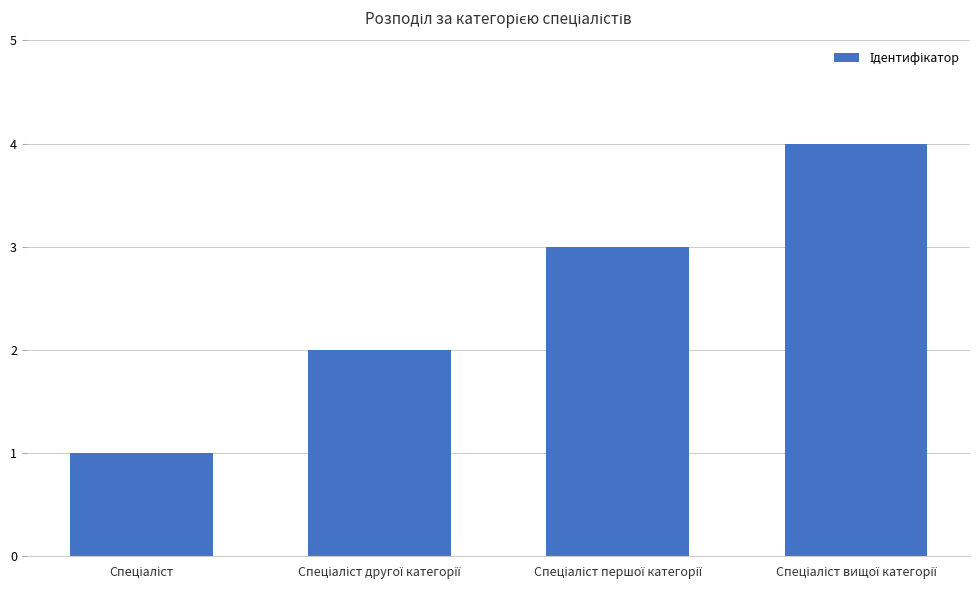

Reading left to right, list all the values displayed in this chart.

1	2	3	4